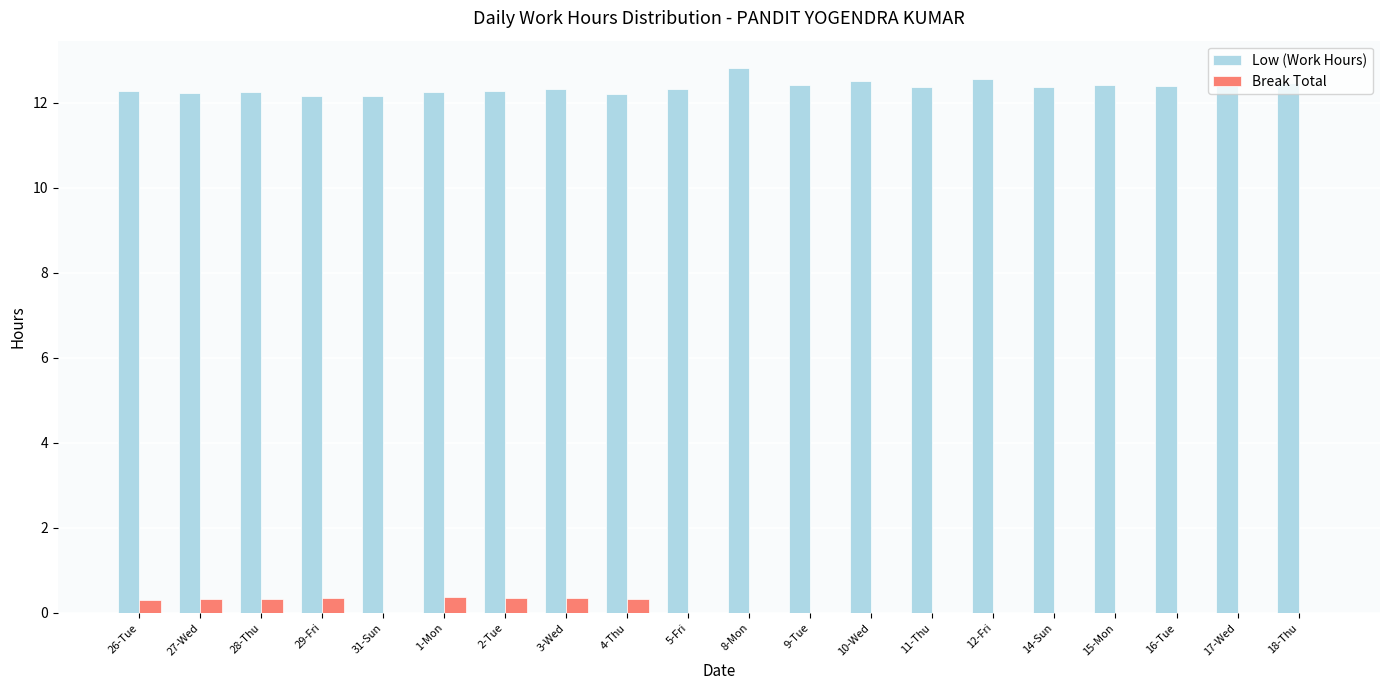

Count the number of categories in the chart.

20